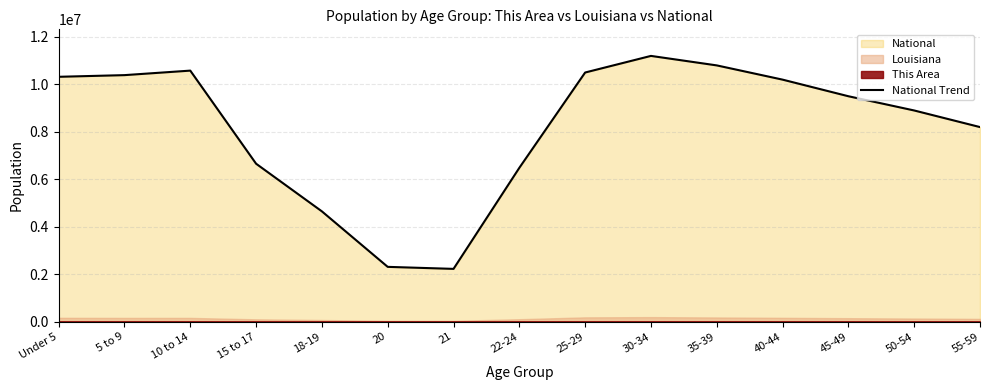

What is the label of the 7th point from the left?

21